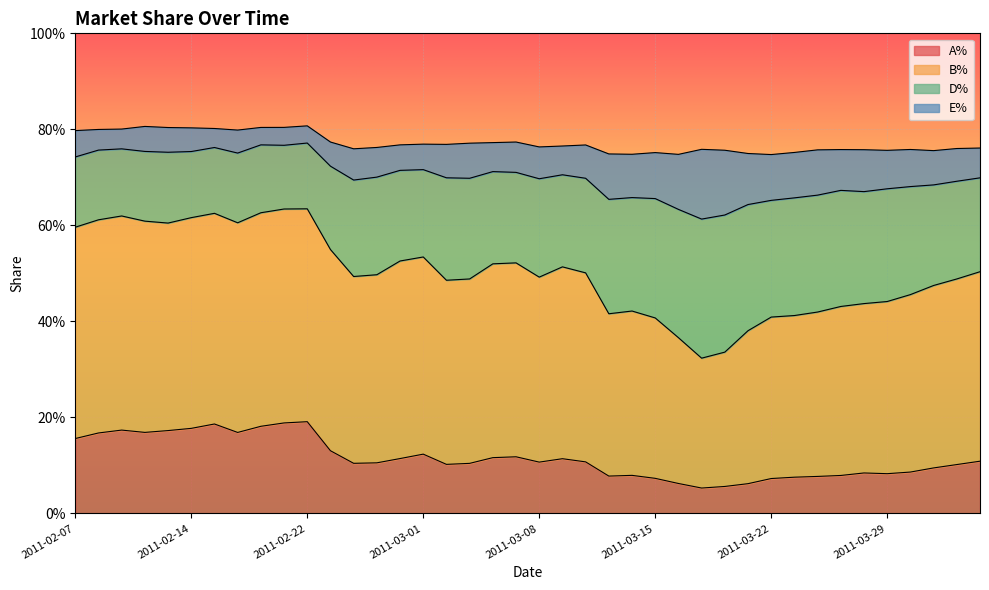

What are all the series names shown in the legend?

A%, B%, D%, E%